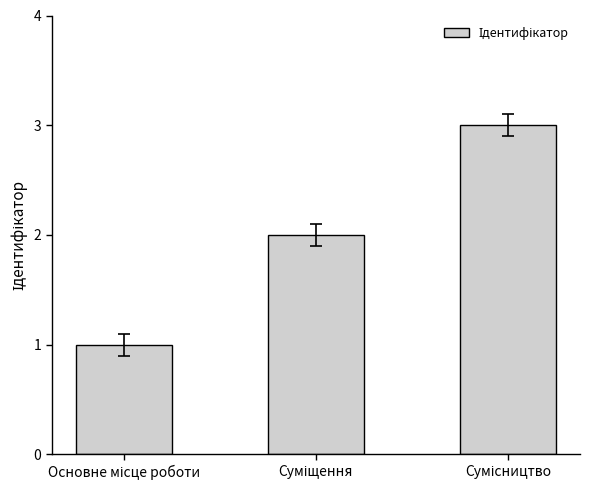

What is the greatest value displayed?

3